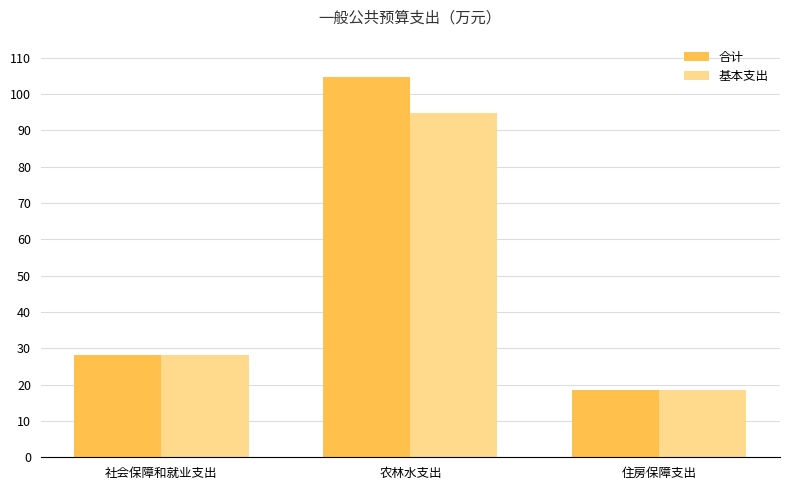

What position from the left is 社会保障和就业支出?

1